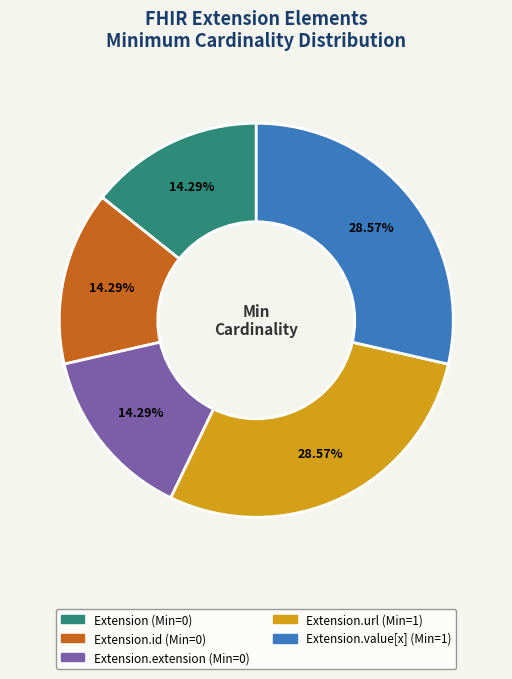

Is there a majority slice in this chart?

No